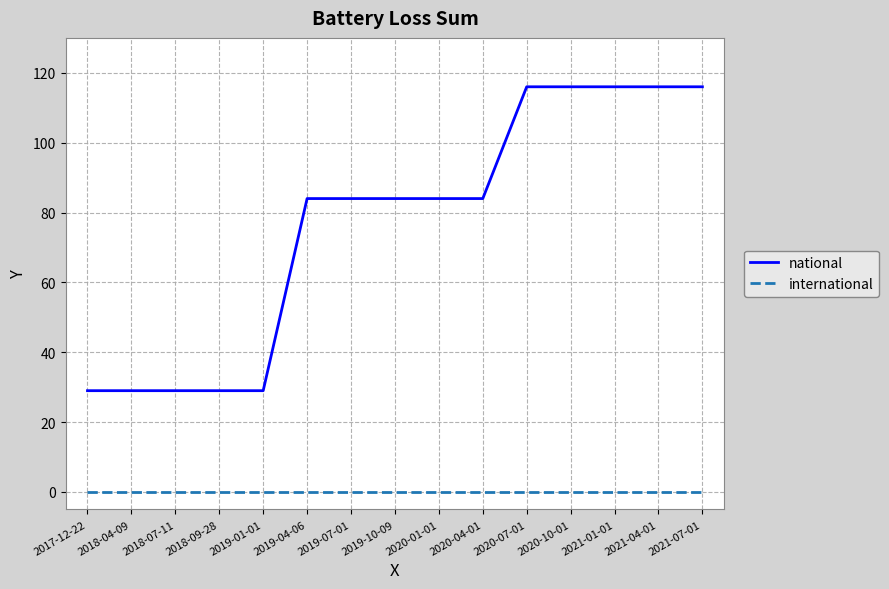

True or false: international and national cross at least once.

False